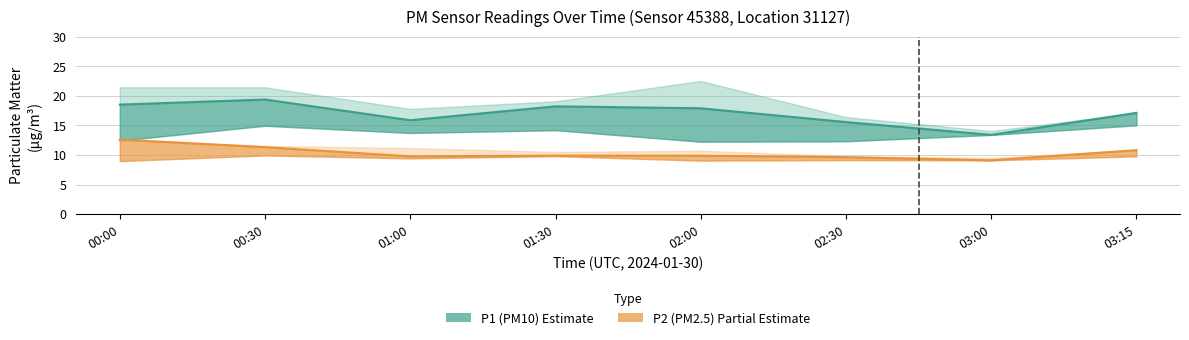

What position from the right is 02:00?

4